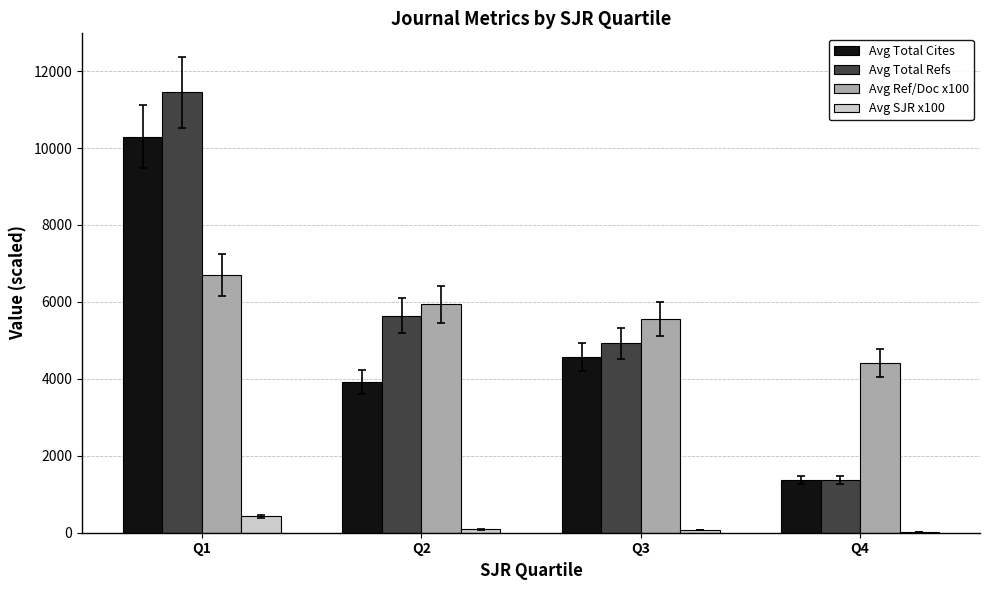

The value of Avg Total Refs at Q4 is 1375. True or false?

True